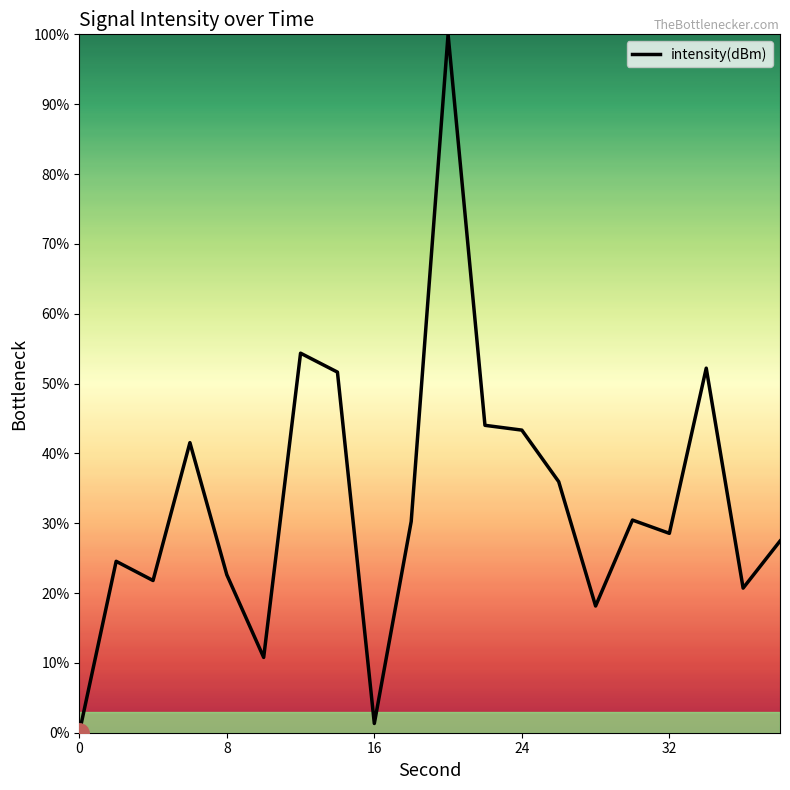

What is the greatest value displayed?

100.0